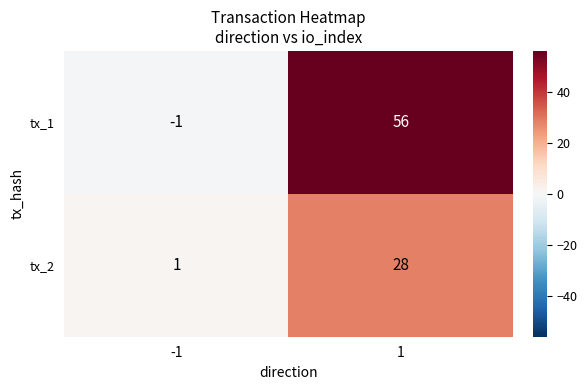

Which series has the largest total across all categories?

tx_1